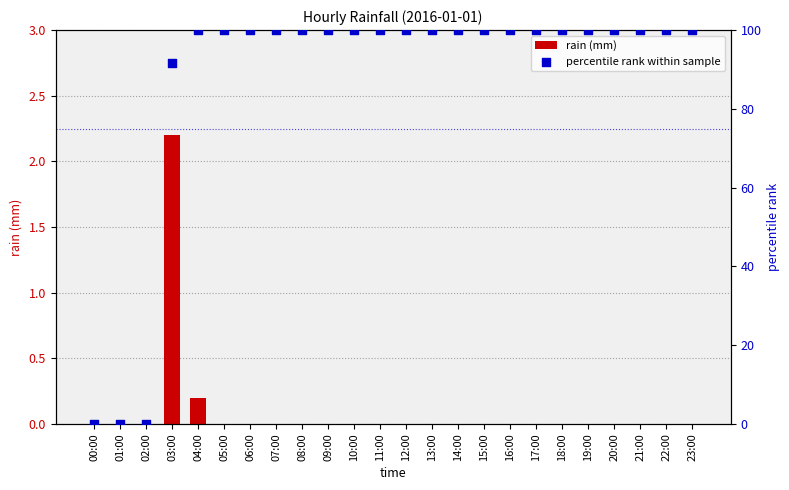

What is the total value across all series at 19:00?

100.0